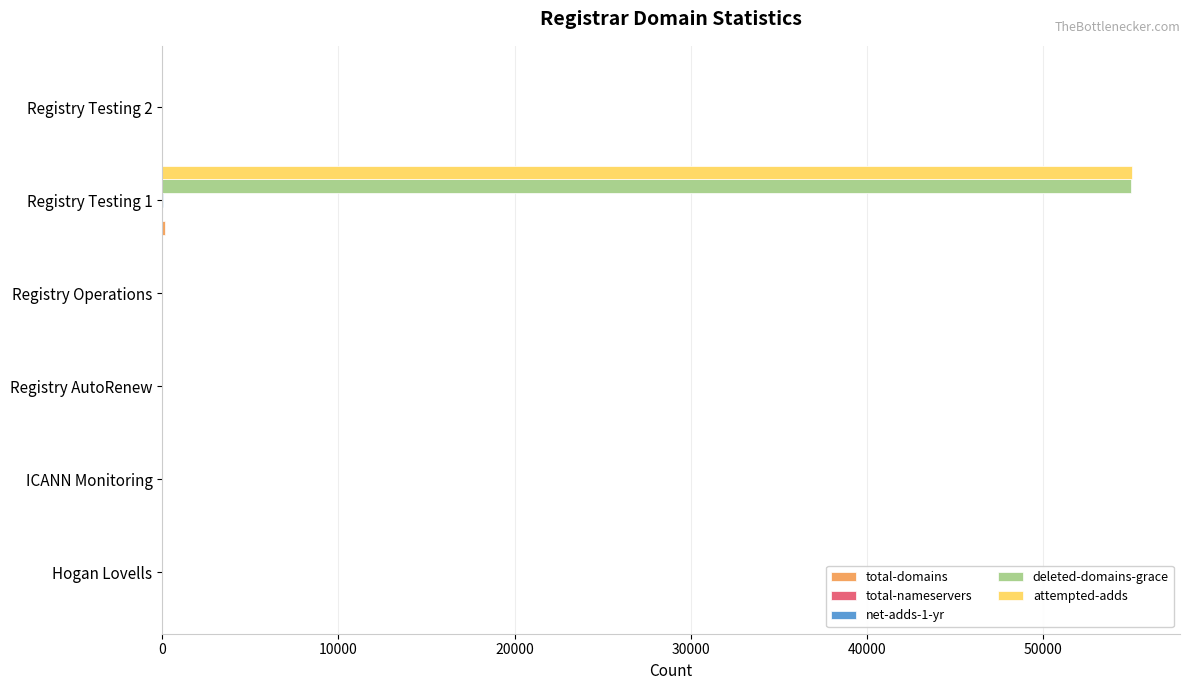

At which category is the sum across all series the highest?

Registry Testing 1